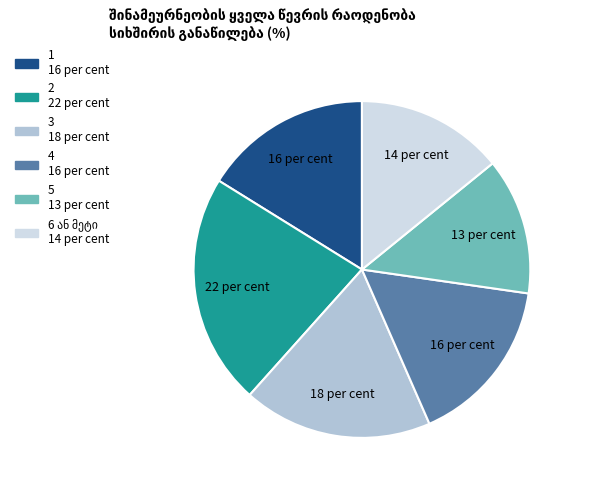

Does 1 account for over 50% of the chart?

No